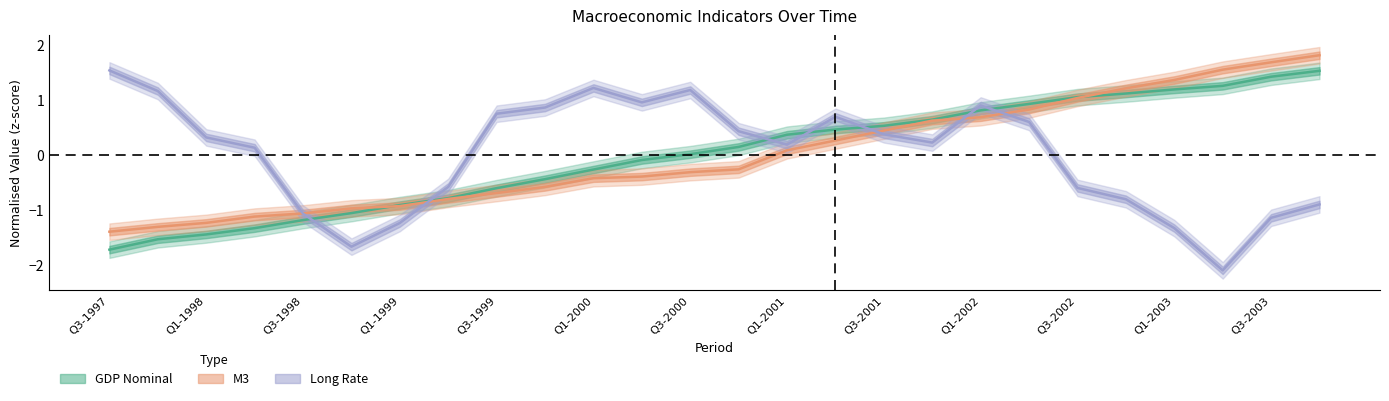

True or false: GDP Nominal has more than 2 points higher than both neighbors.

False